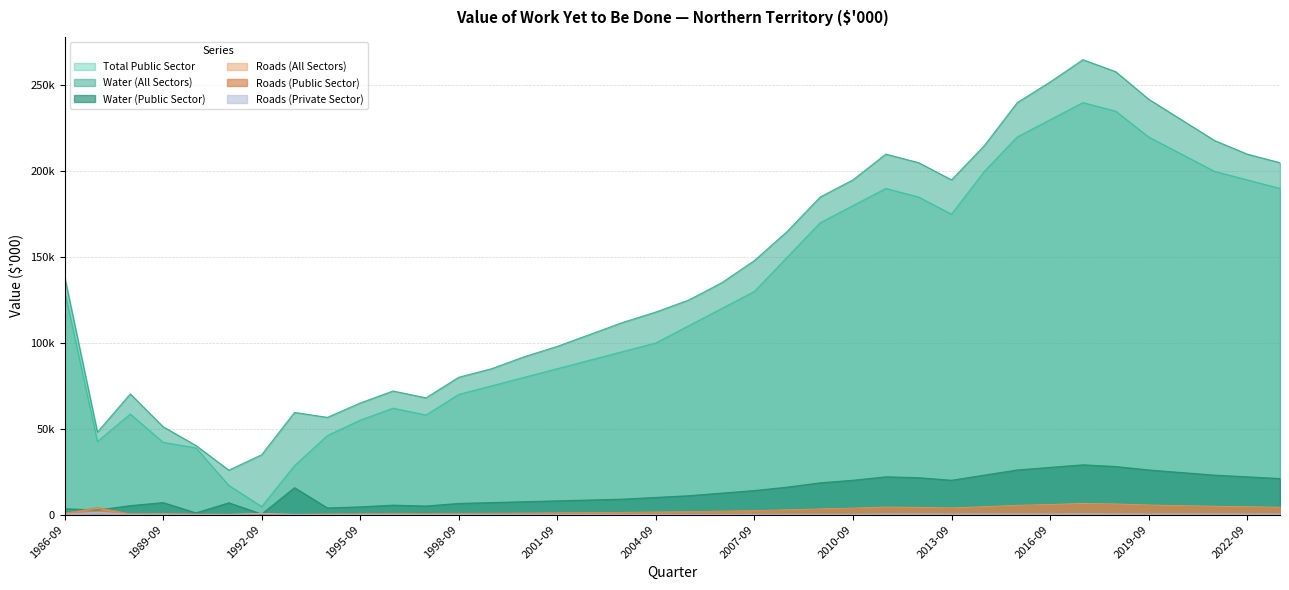

Is the value of Roads (Public Sector) at 2003-09 greater than the value of Water (All Sectors) at 2004-09?

No